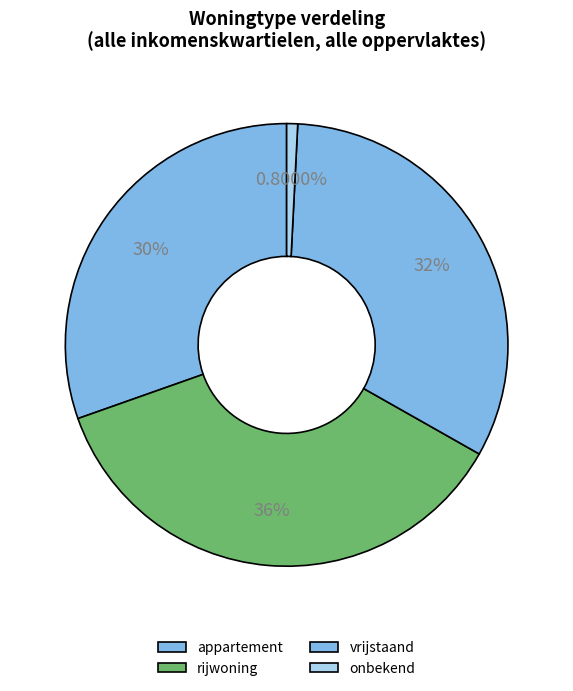

Combined, what portion of the pie is onbekend and vrijstaand?

33.2%